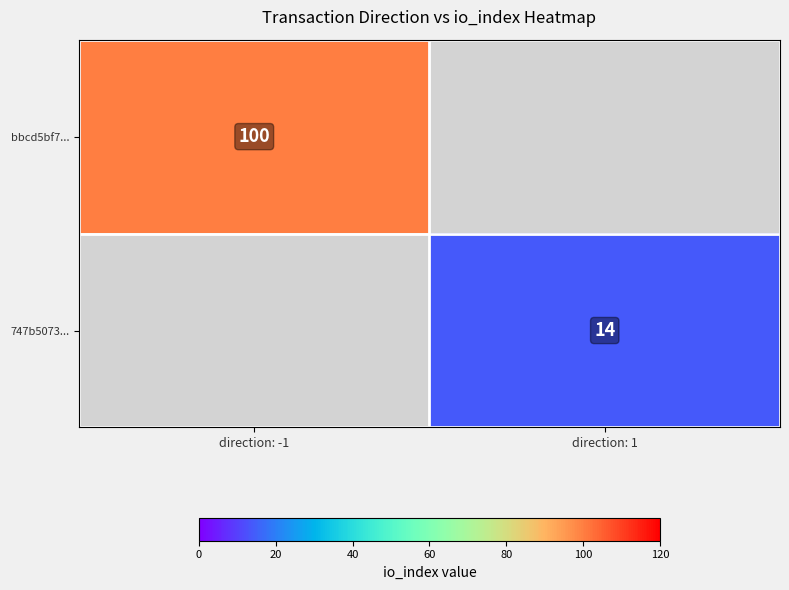

The bbcd5bf7... series shows 21 at direction: -1. True or false?

False